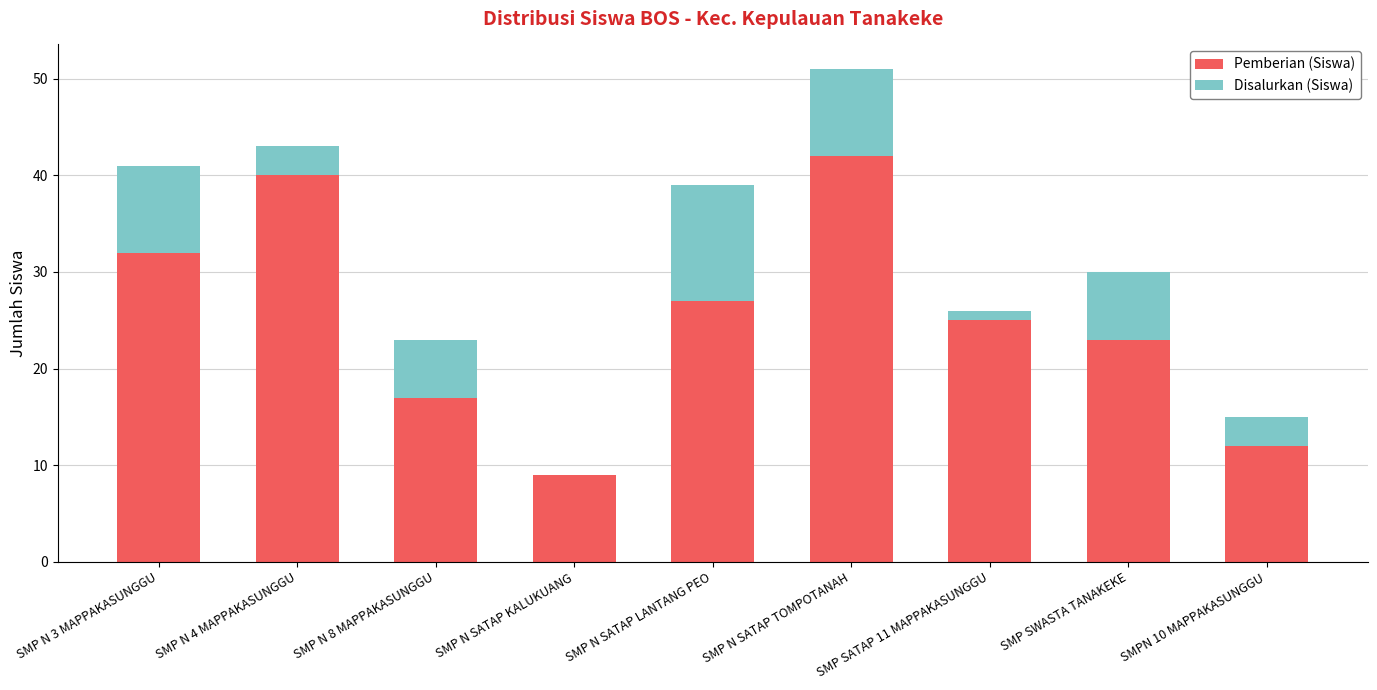

Which category has the highest value in the Pemberian (Siswa) series?

SMP N SATAP TOMPOTANAH